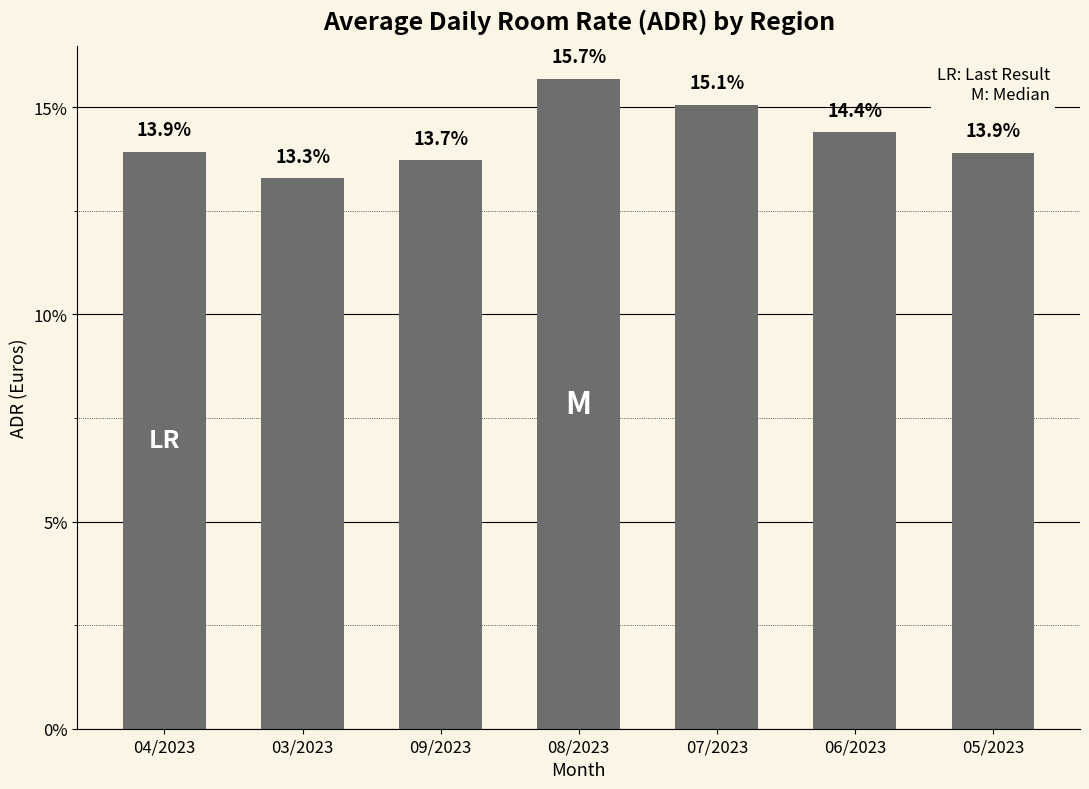

Between 03/2023 and 08/2023, which is larger?

08/2023